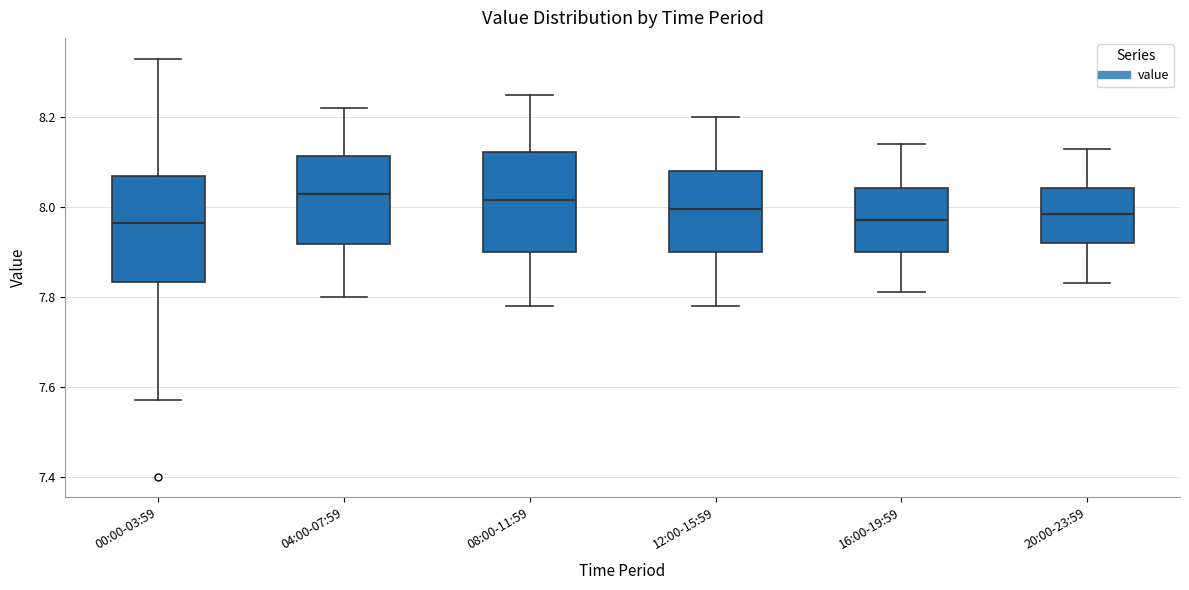

Where does the upper whisker of the box for 12:00-15:59 end on the y-axis? The values are not printed on the chart, so give them approximately, as read against the axis.

8.20